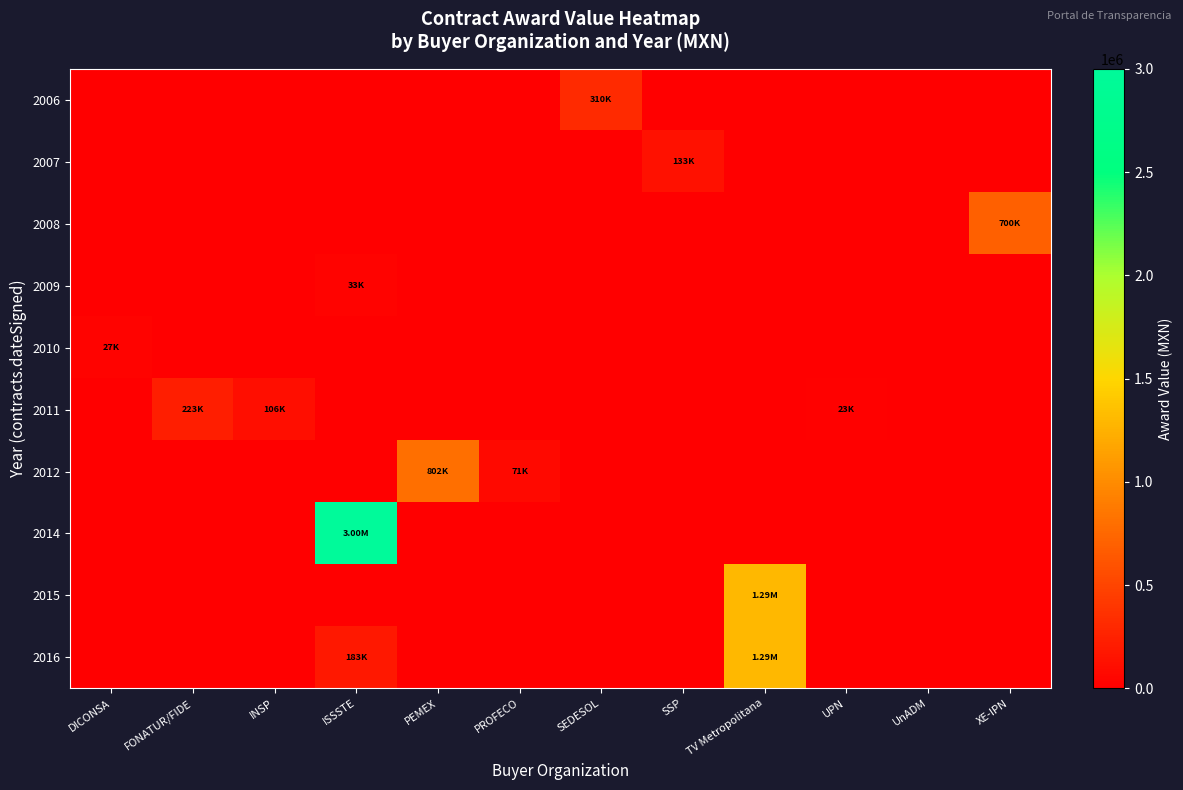

What is the total value across all series at XE-IPN?

700062.2